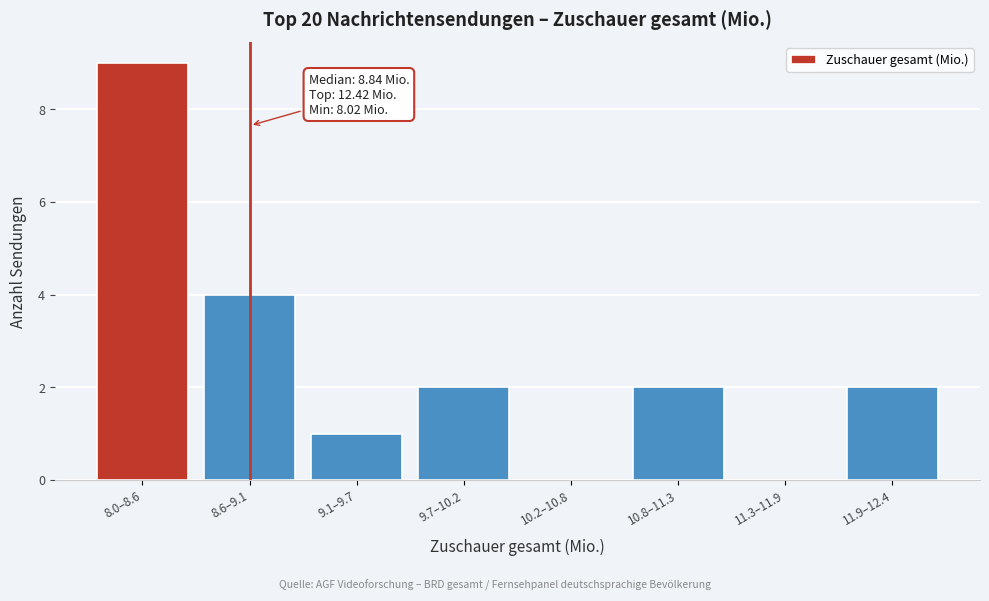

Reading left to right, what are all the values shown in this chart?

8.0–8.6=9	8.6–9.1=4	9.1–9.7=1	9.7–10.2=2	10.2–10.8=0	10.8–11.3=2	11.3–11.9=0	11.9–12.4=2